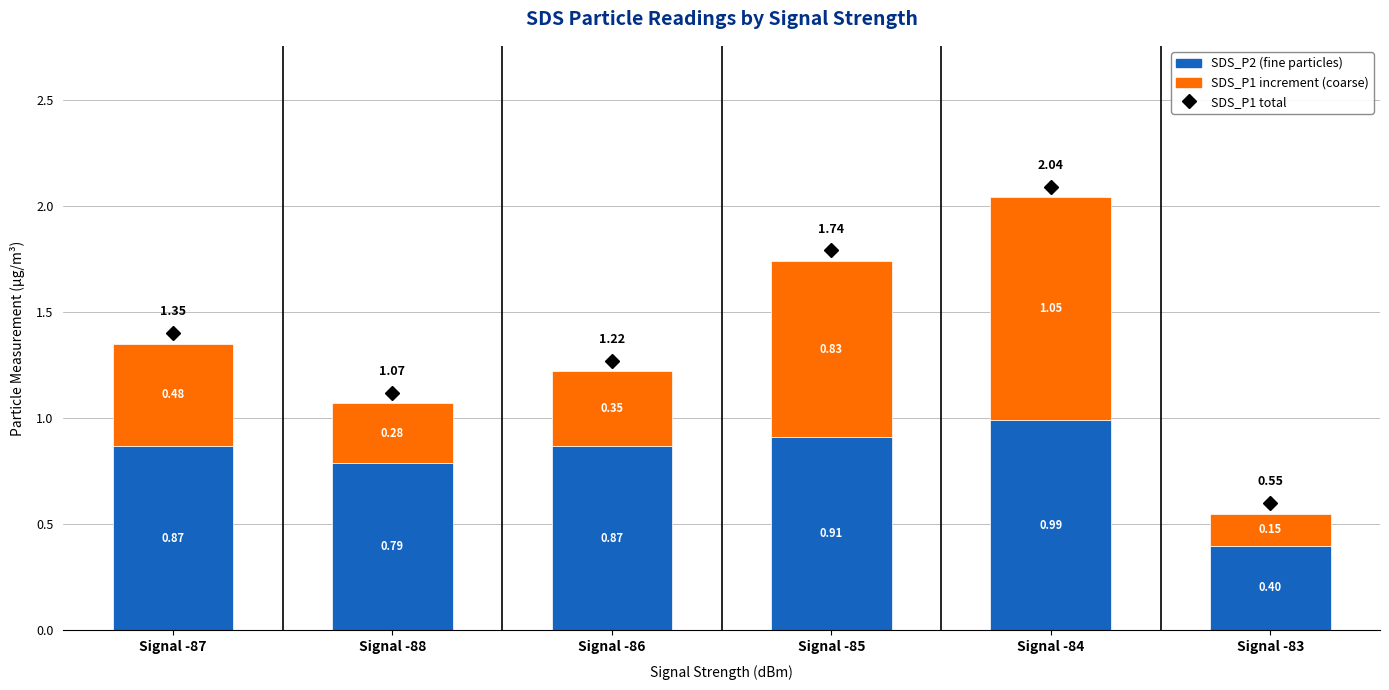

What is the total value across all series at Signal -83?

0.6